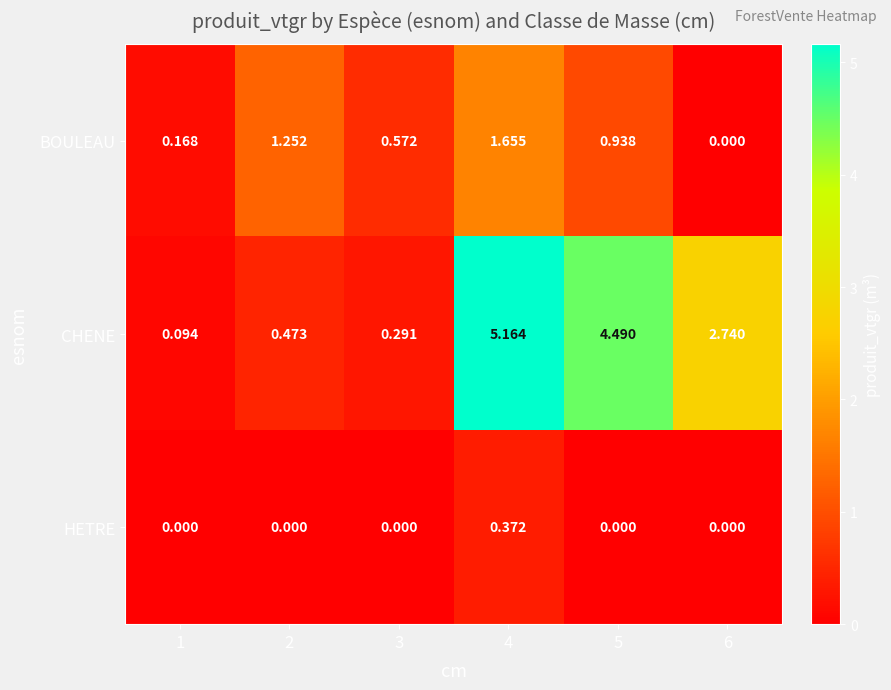

Which series has the widest spread of values?

CHENE